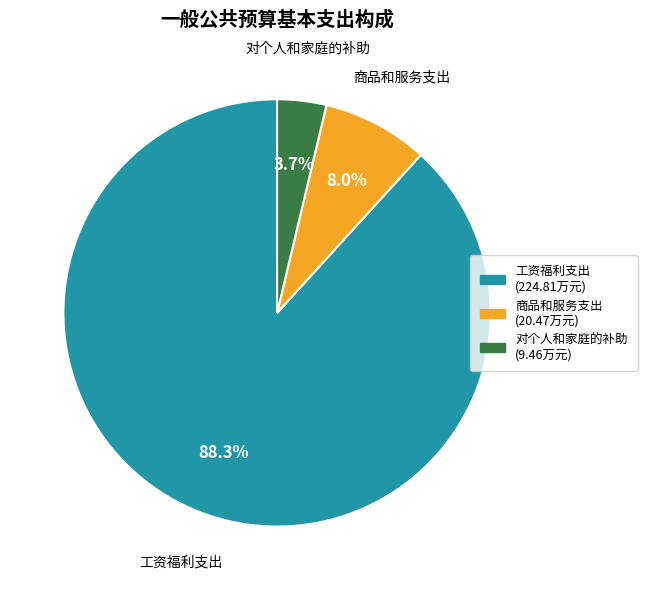

Is the sum of 工资福利支出 and 商品和服务支出 greater than half?

Yes